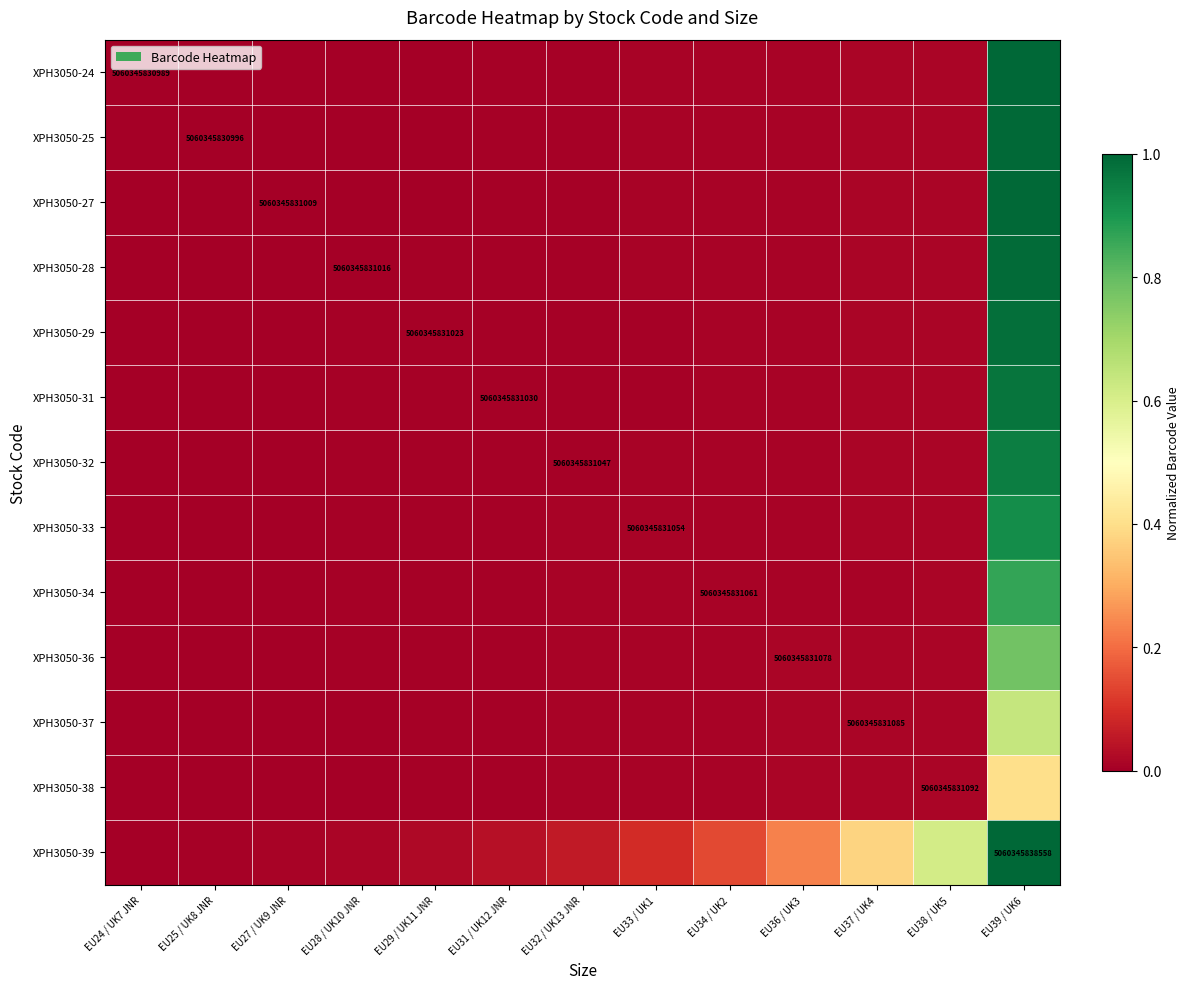

Rank the categories by XPH3050-27 value from lowest to highest.

EU24 / UK7 JNR, EU25 / UK8 JNR, EU27 / UK9 JNR, EU28 / UK10 JNR, EU29 / UK11 JNR, EU31 / UK12 JNR, EU32 / UK13 JNR, EU33 / UK1, EU34 / UK2, EU36 / UK3, EU37 / UK4, EU38 / UK5, EU39 / UK6